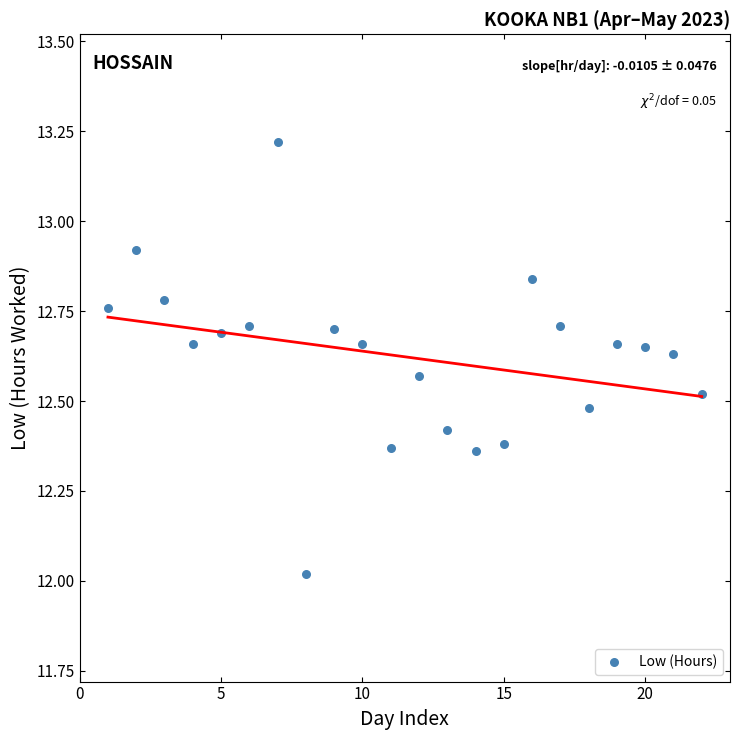

What is the range of X values (max minus min)?

21.0